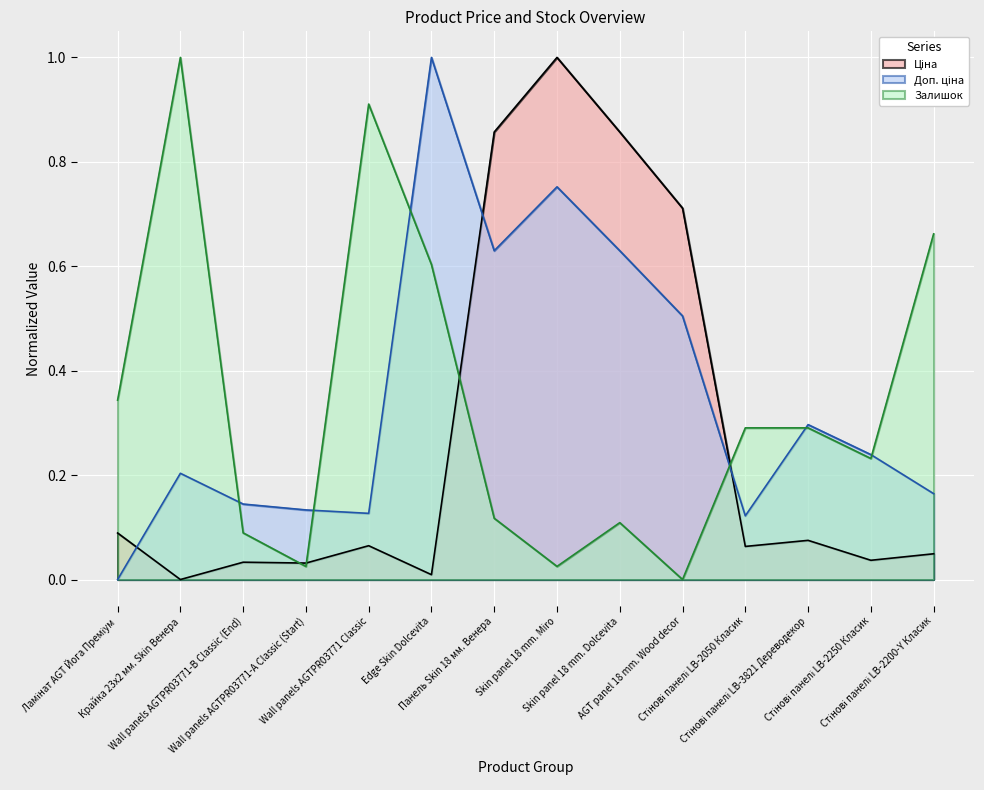

Which series has the widest spread of values?

Ціна